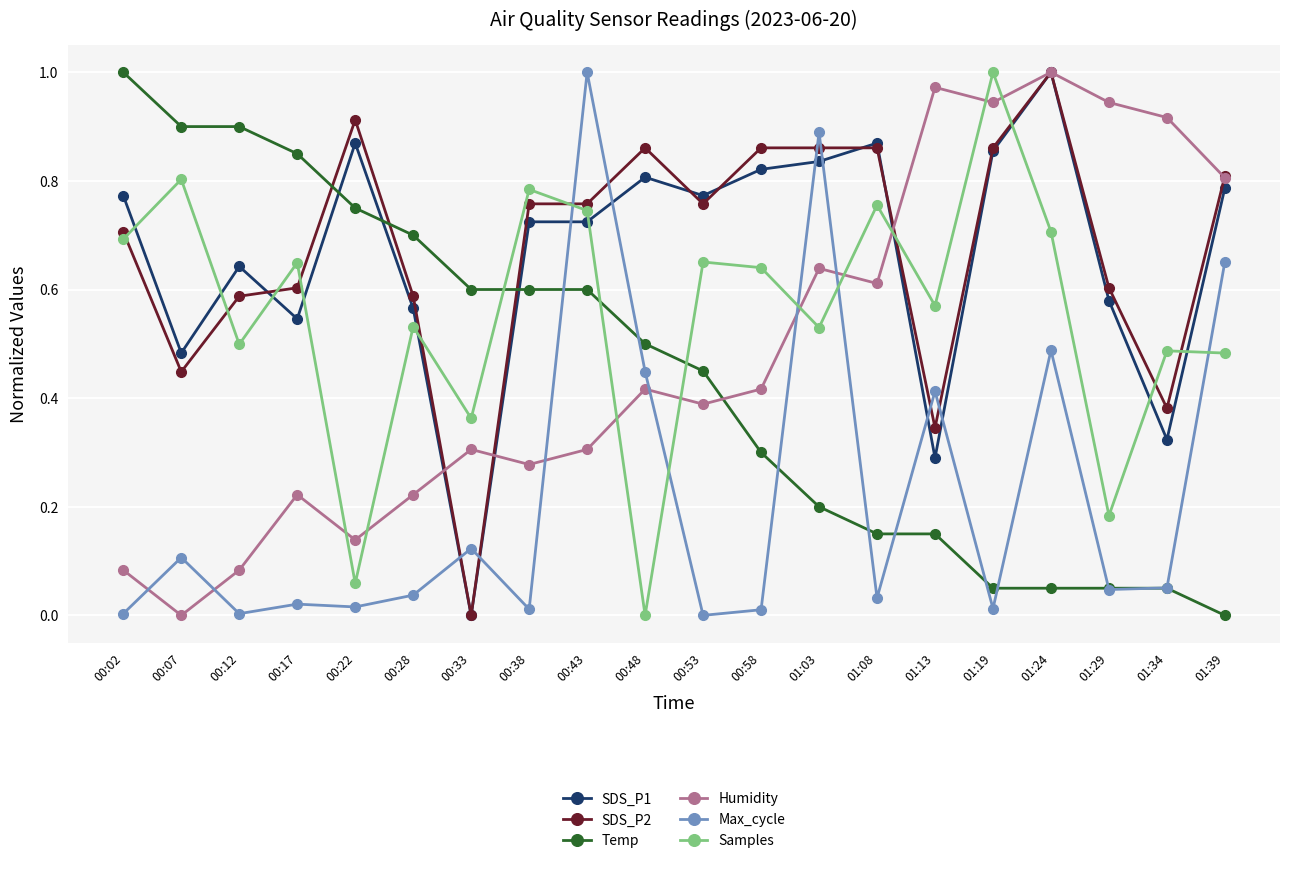

True or false: Temp has a value of 0.2 at 01:08.

True